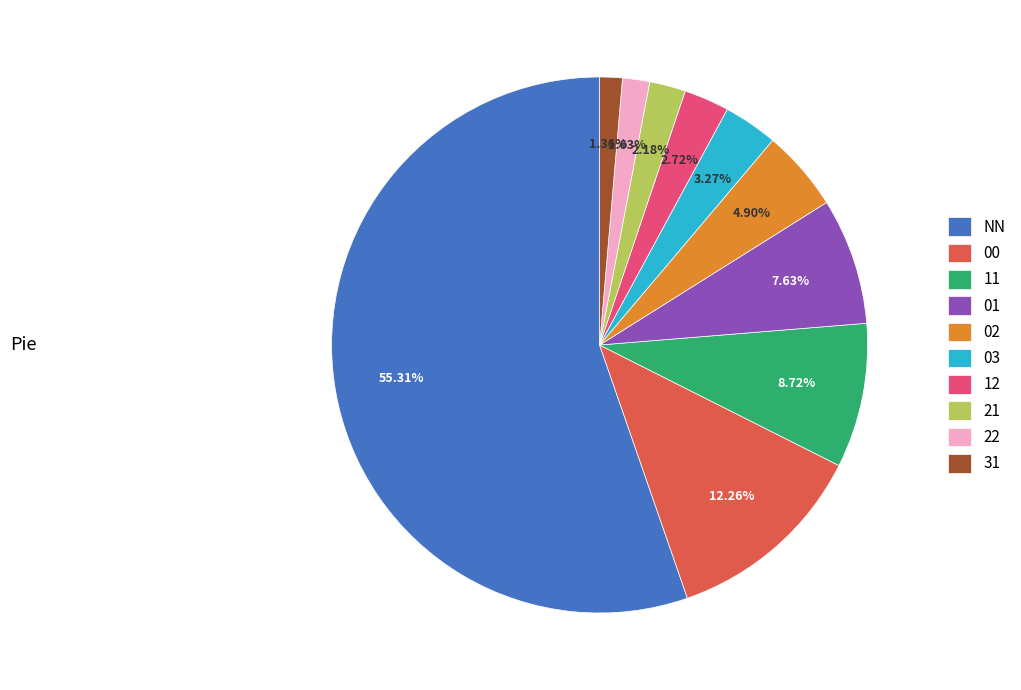

How many segments does this pie chart have?

10